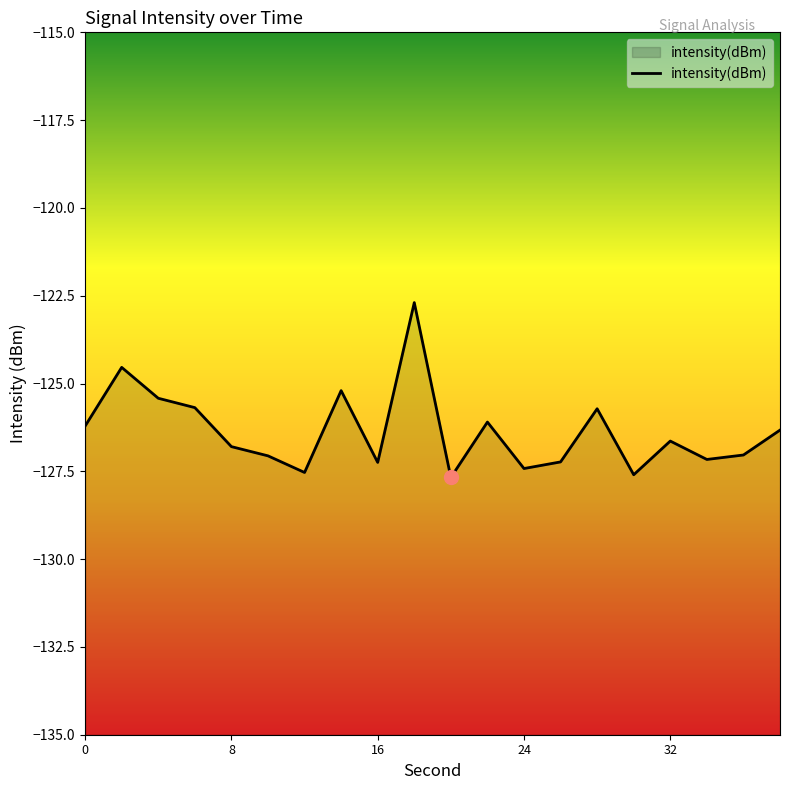

What is the greatest value displayed?

-122.7